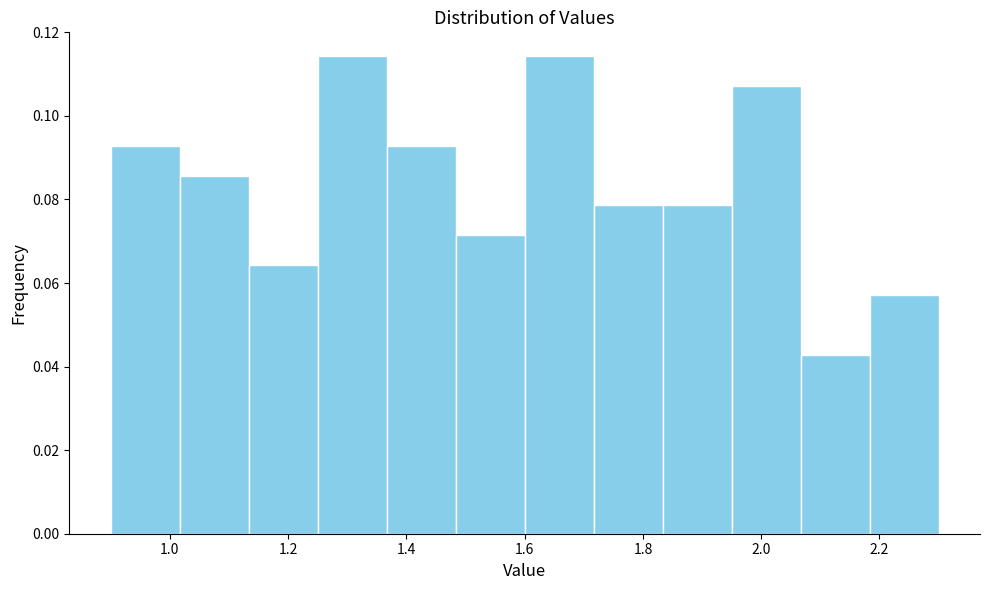

Reading left to right, transcribe this chart: for each bar, give the range it covers on the x-axis and its height. Neither the bar edges nor the heights are printed on the chart, so give them approximately, as read against the axes.

0.90 to 1.02: 0.092
1.02 to 1.14: 0.086
1.14 to 1.26: 0.064
1.26 to 1.36: 0.114
1.36 to 1.48: 0.092
1.48 to 1.60: 0.072
1.60 to 1.72: 0.114
1.72 to 1.84: 0.078
1.84 to 1.96: 0.078
1.96 to 2.06: 0.108
2.06 to 2.18: 0.042
2.18 to 2.30: 0.058